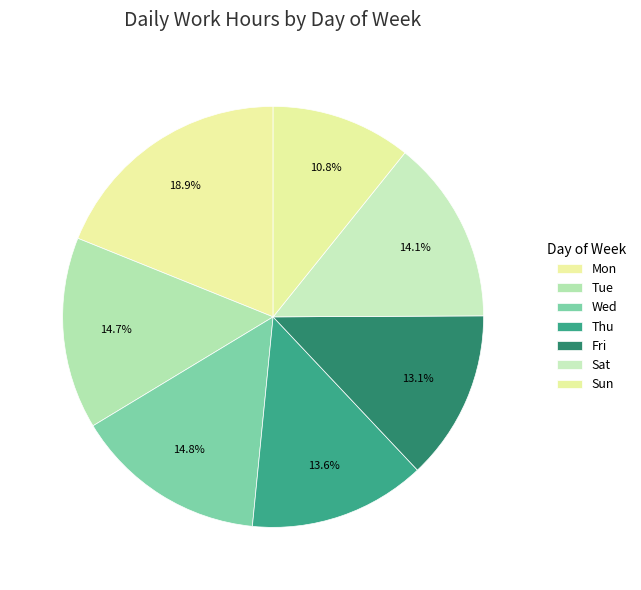

Count the number of slices in the pie.

7